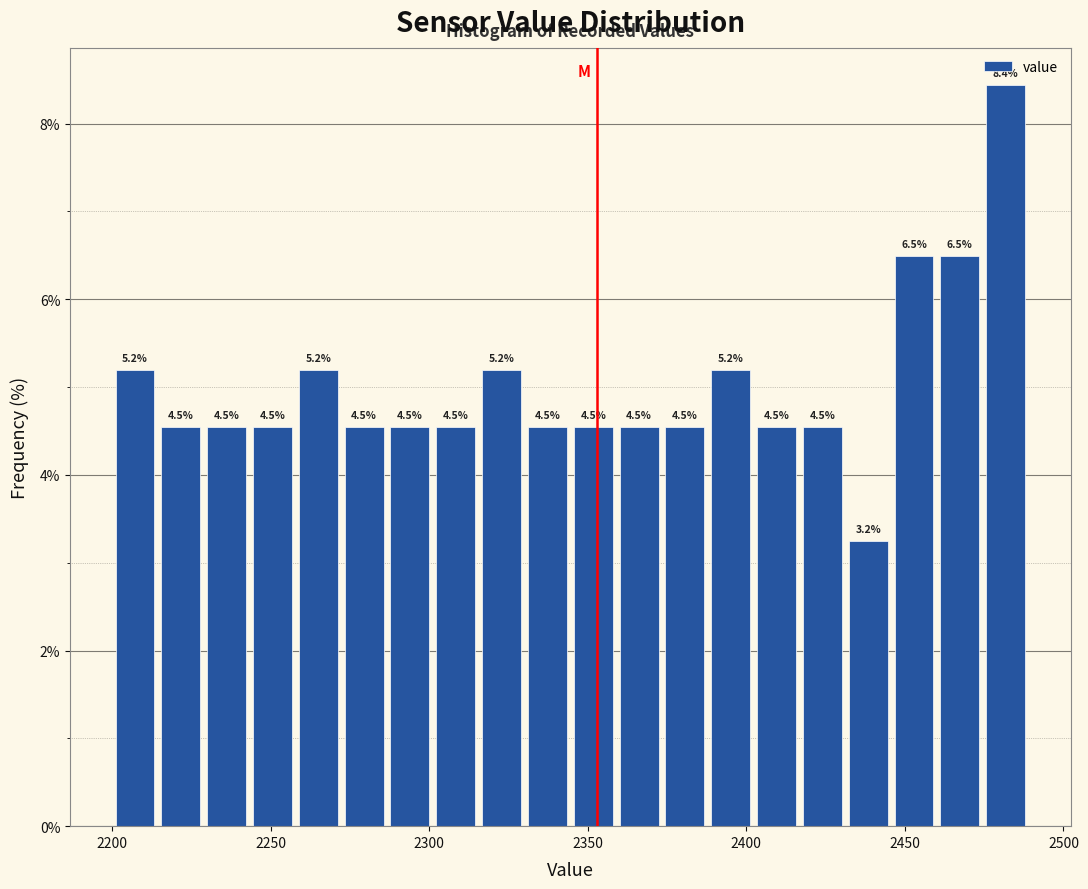

Around what value on the x-axis is the tallest bar? Give the approximate position of its centre, as read against the axis.

2480